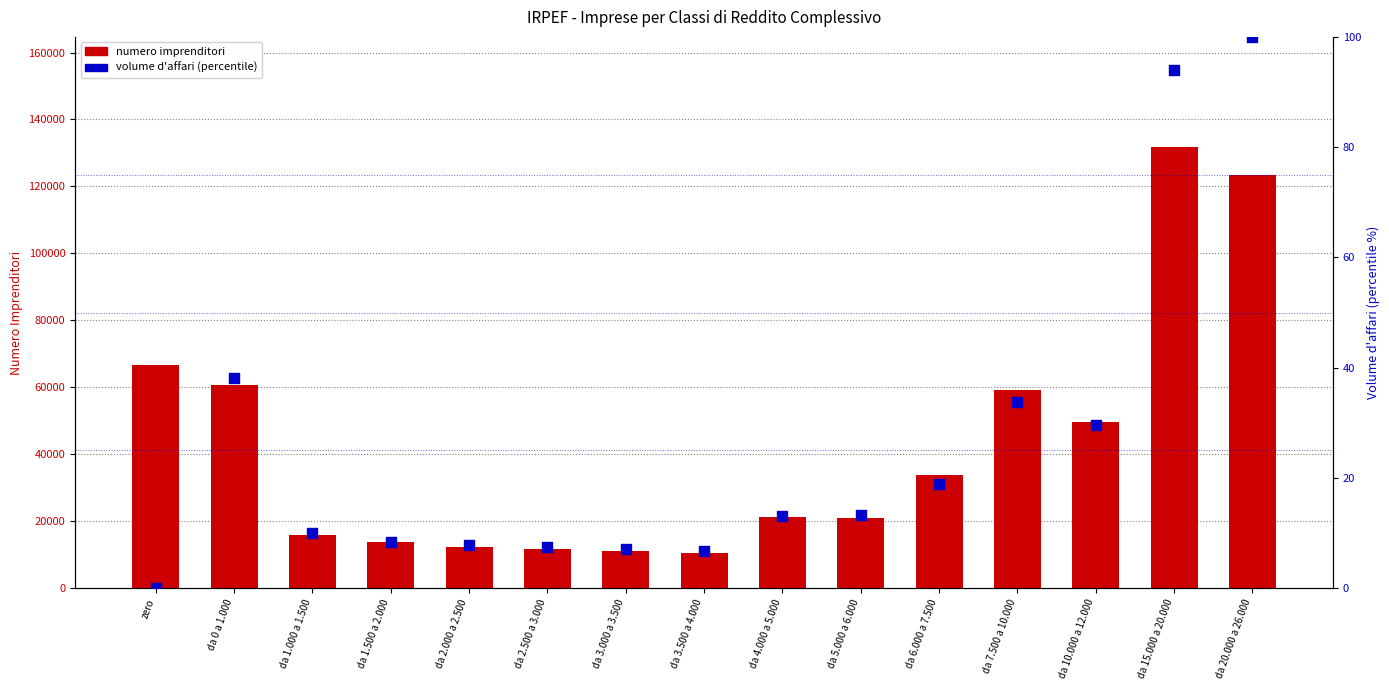

Which series has the largest total across all categories?

numero imprenditori